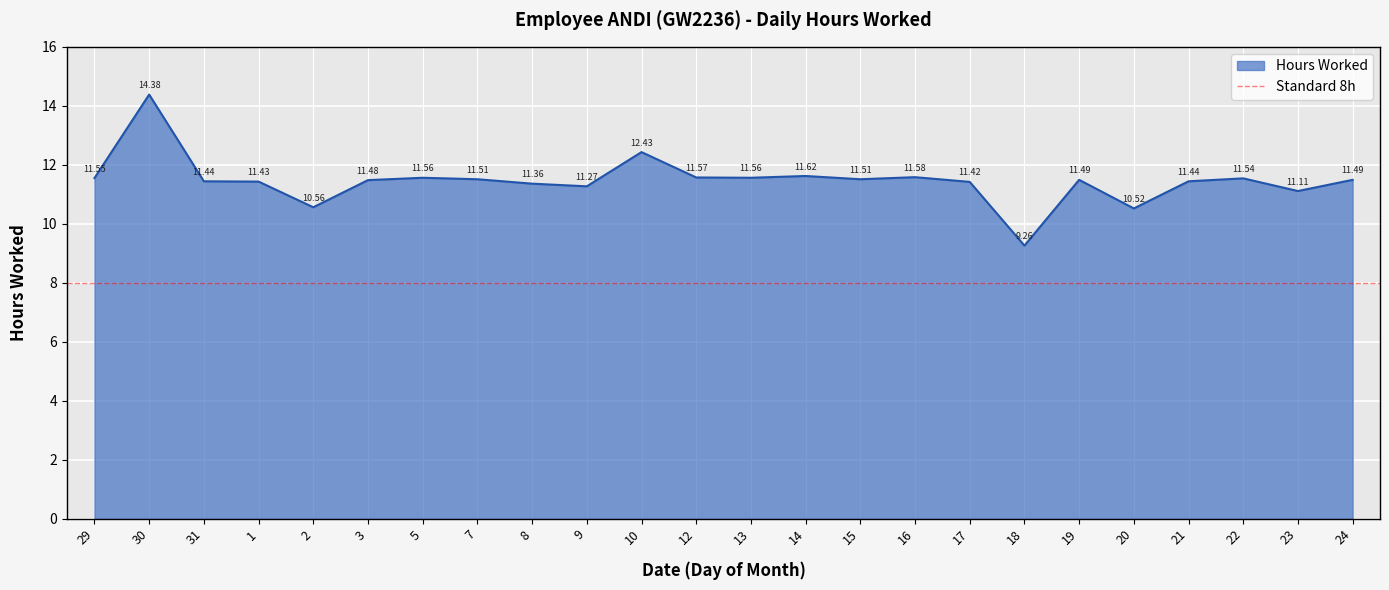

What position from the left is 2?

5